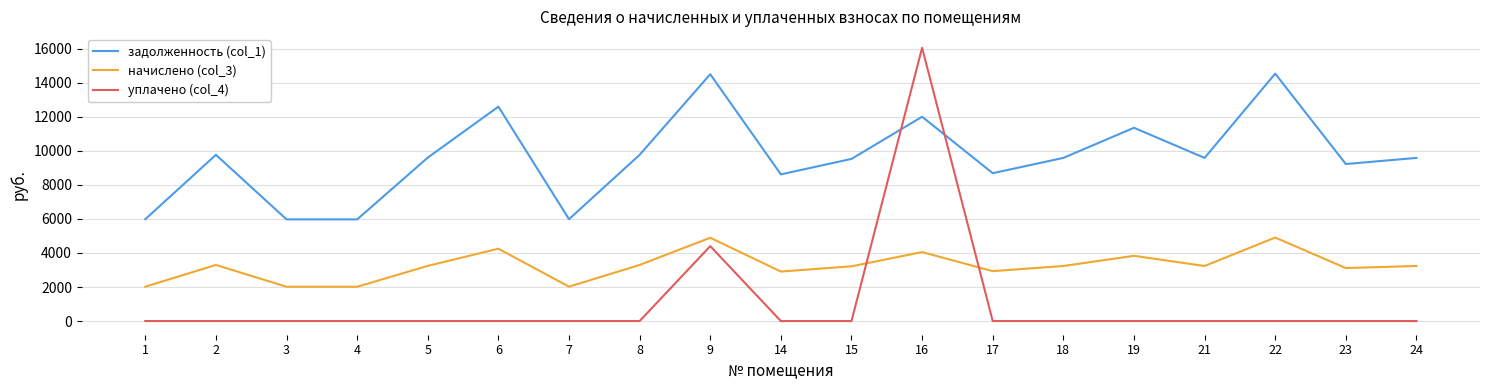

What are all the series names shown in the legend?

задолженность (col_1), начислено (col_3), уплачено (col_4)